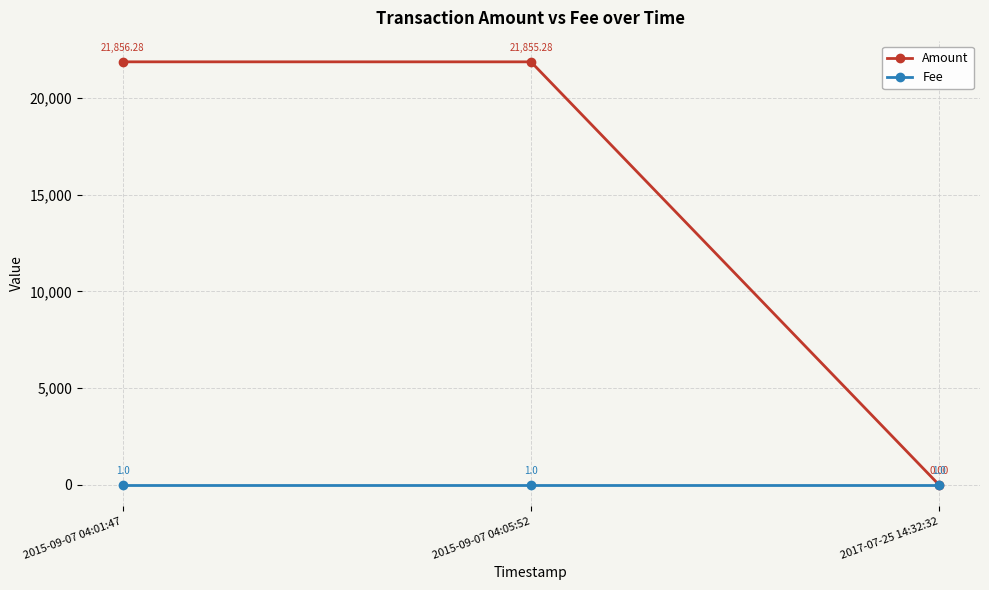

Which series has the largest total across all categories?

Amount